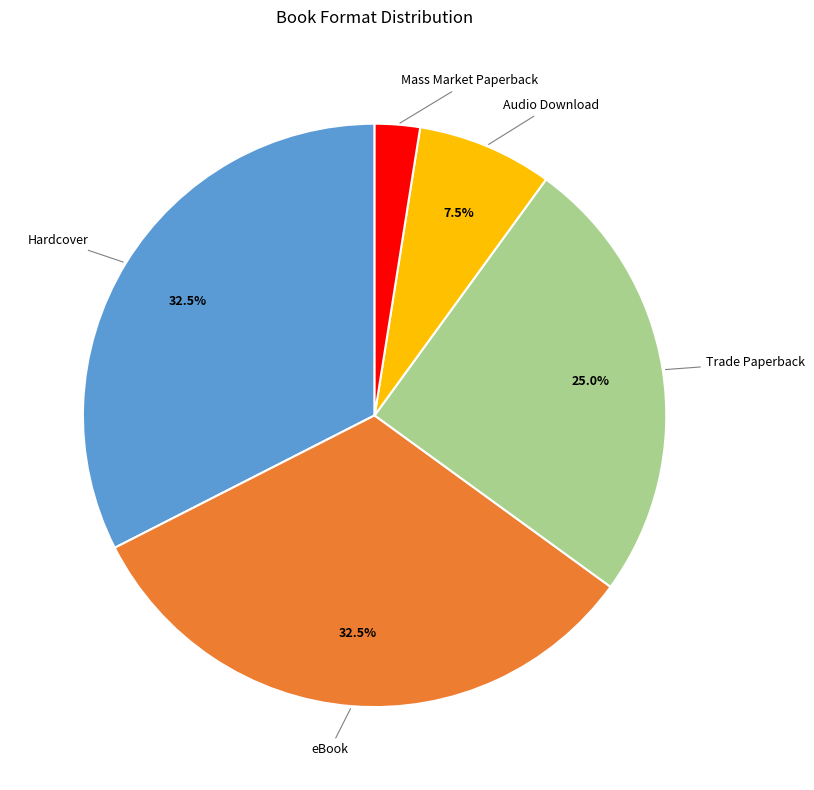

Is there any slice that represents more than half of the pie?

No